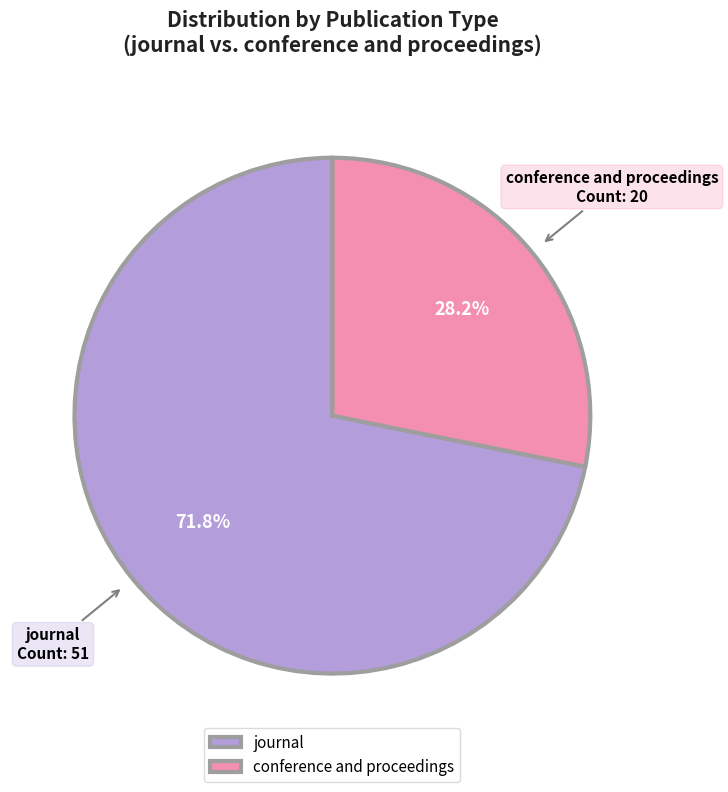

To the nearest percent, what is the average slice percentage?

50%